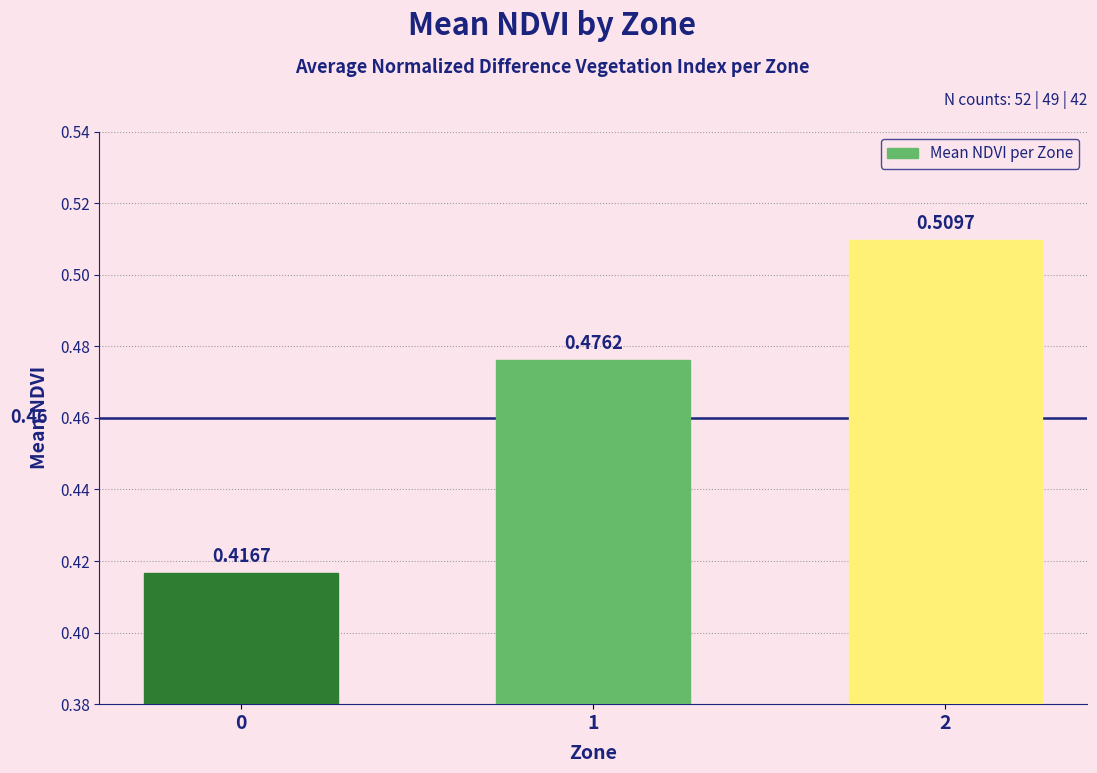

What is the sum of the values at 2 and 0?

0.9